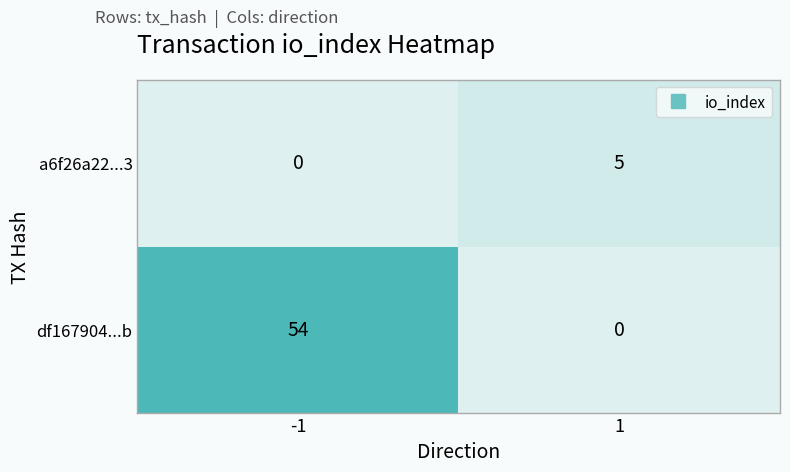

What value does the df167904...b series have at -1?

54